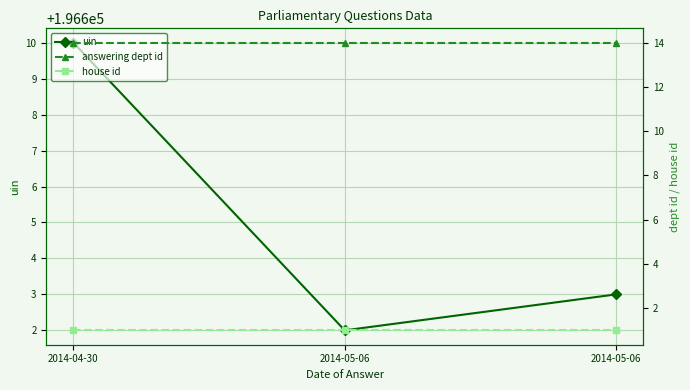

Where is house id nearest to the value 1?

2014-04-30